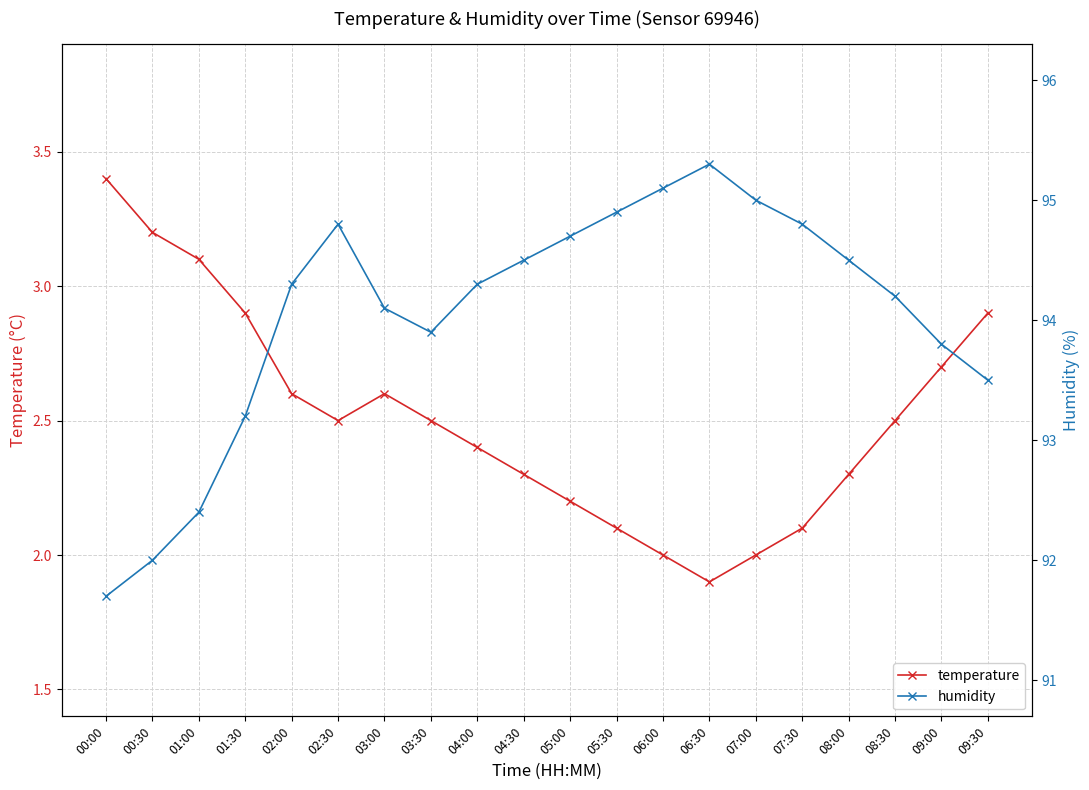

Which series has the largest total across all categories?

humidity